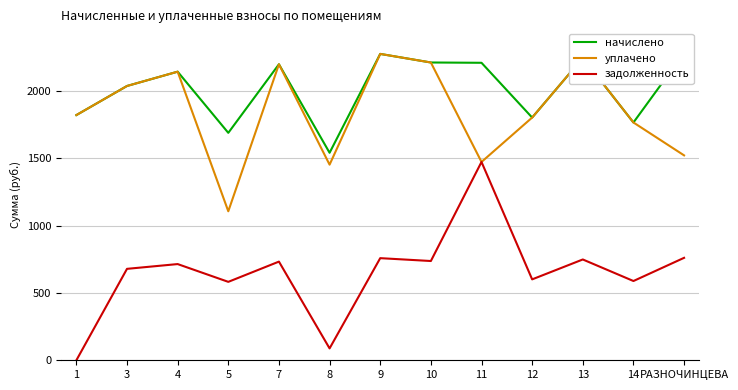

What are all the series names shown in the legend?

начислено, уплачено, задолженность